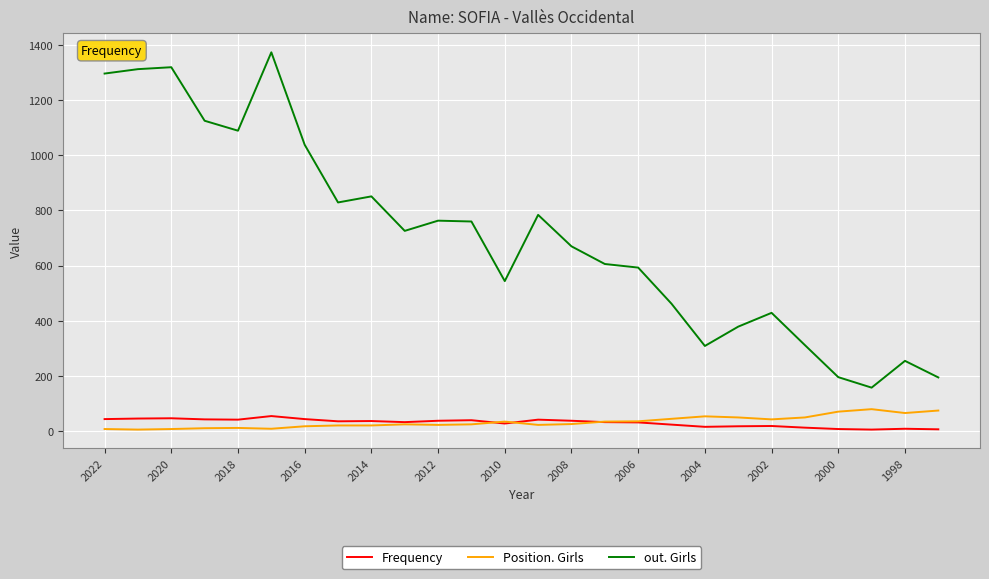

What are all the series names shown in the legend?

Frequency, Position. Girls, out. Girls